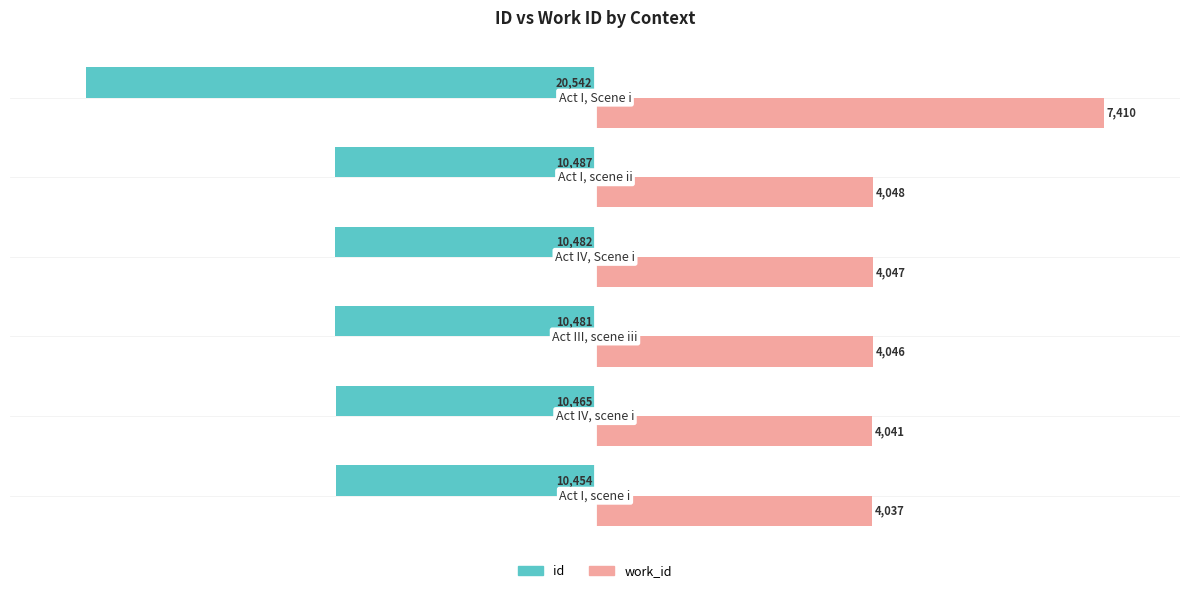

What are all the series names shown in the legend?

id, work_id